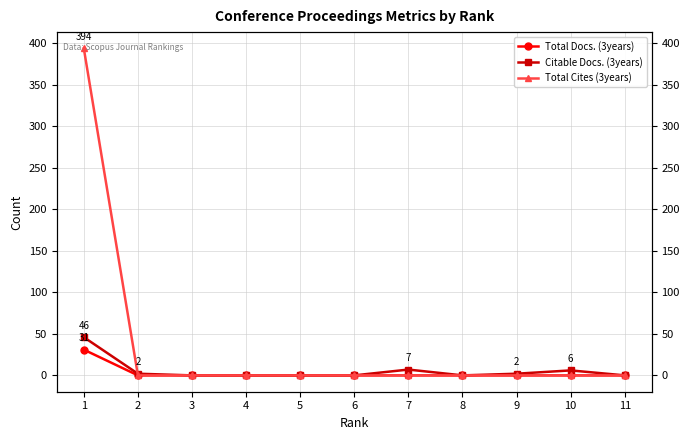

What is the total value across all series at 7?

7